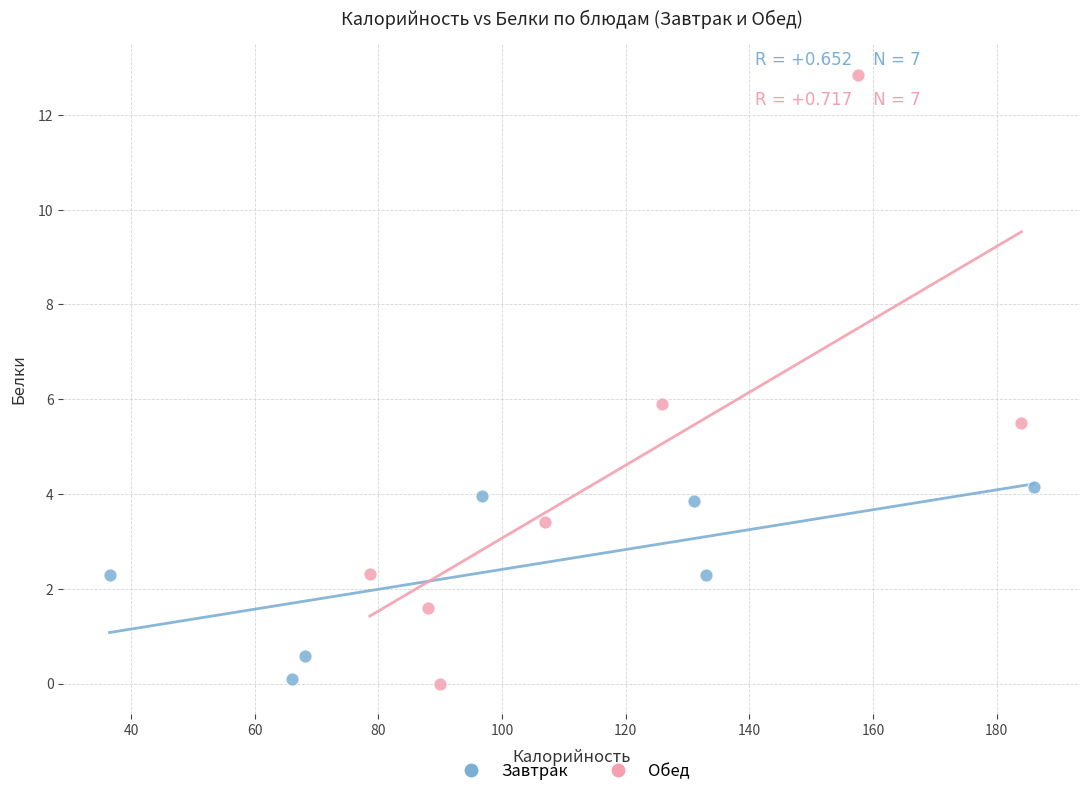

Which series has the widest spread of Y values?

Обед